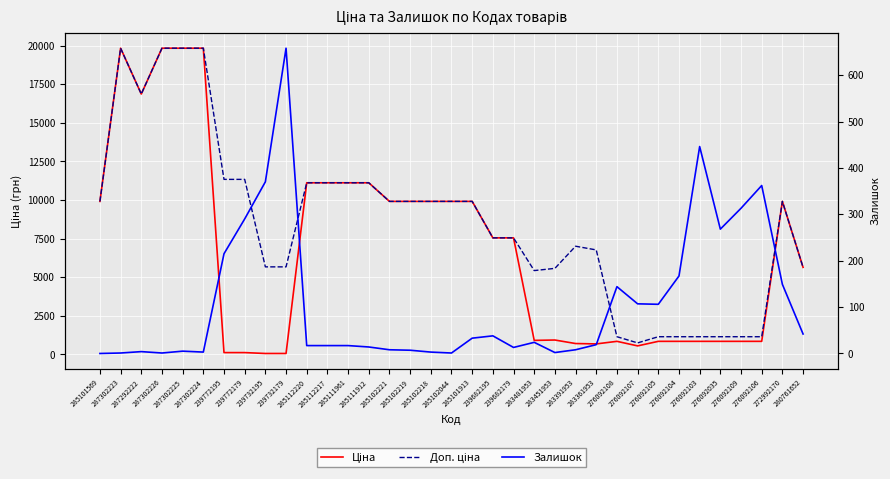

Which series has the widest spread of values?

Ціна